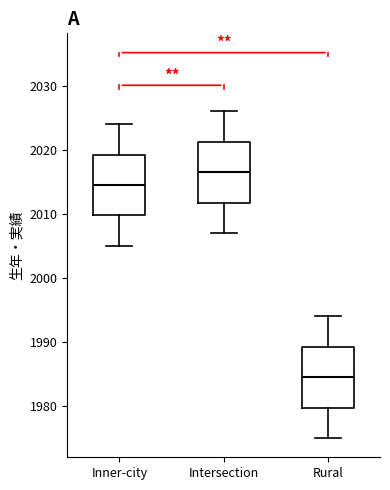

Where does the upper whisker of the box for Rural end on the y-axis? The values are not printed on the chart, so give them approximately, as read against the axis.

1994